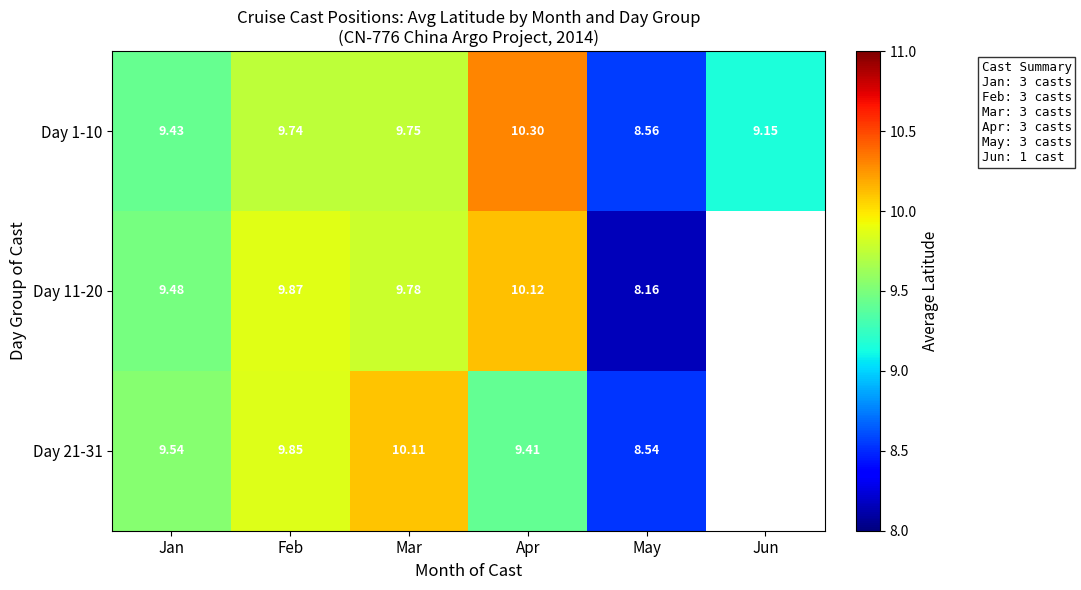

True or false: Day 11-20 has a value of 4.0 at Feb.

False